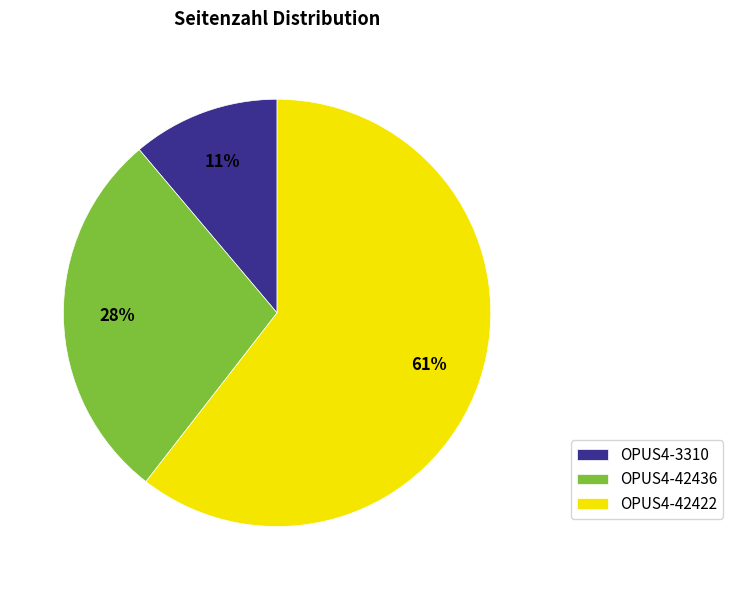

Which category has the smallest portion of the pie?

OPUS4-3310